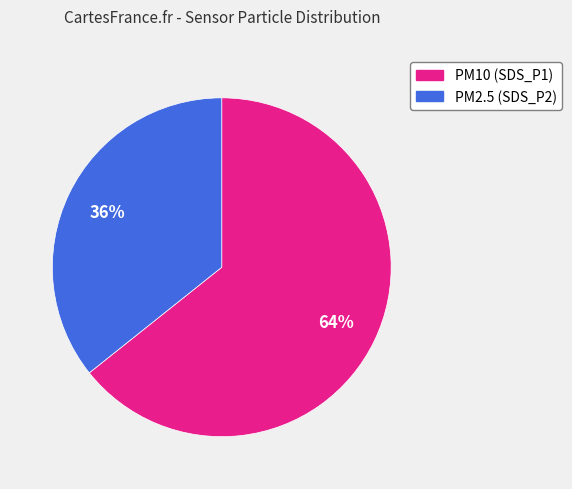

Does any single category account for the majority?

Yes